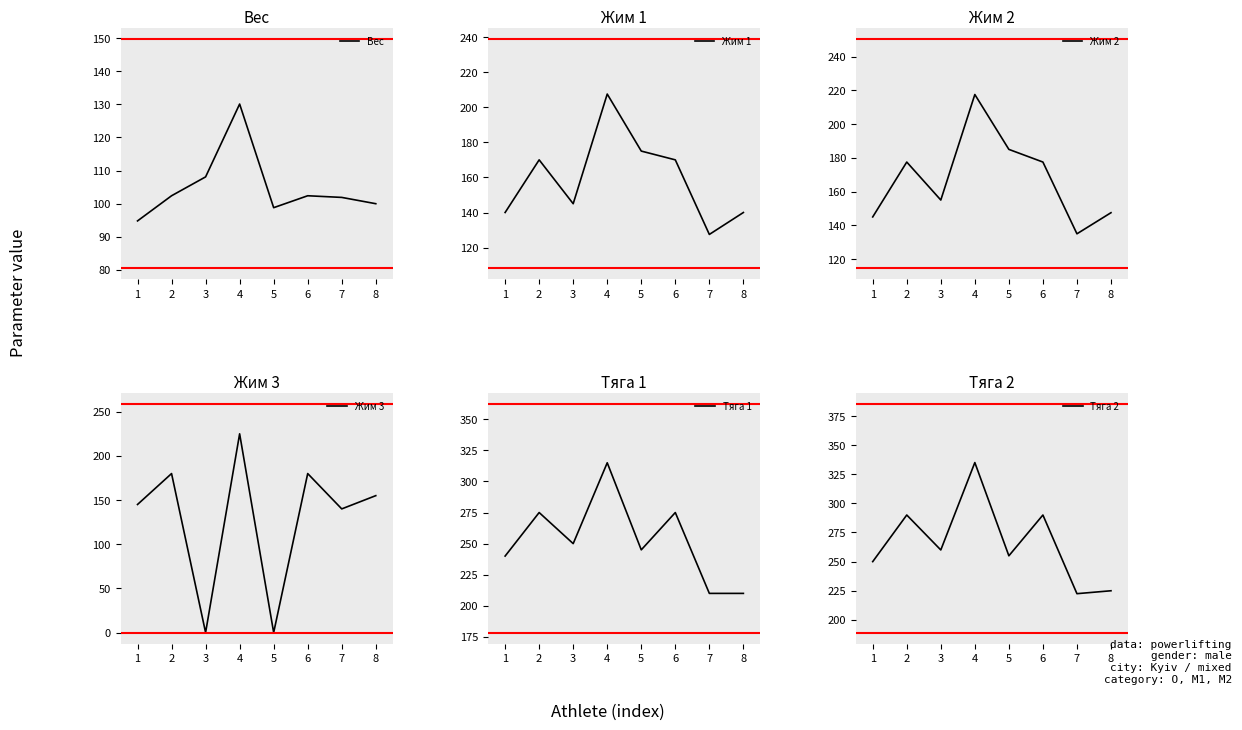

Reading left to right, list all the values displayed in this chart.

Вес: 94.8	102.4	108.1	130.1	98.8	102.4	101.9	100.0
Жим 1: 140.0	170.0	145.0	207.5	175.0	170.0	127.5	140.0
Жим 2: 145.0	177.5	155.0	217.5	185.0	177.5	135.0	147.5
Жим 3: 145.0	180.0	0.0	225.0	0.0	180.0	140.0	155.0
Тяга 1: 240.0	275.0	250.0	315.0	245.0	275.0	210.0	210.0
Тяга 2: 250.0	290.0	260.0	335.0	255.0	290.0	222.5	225.0